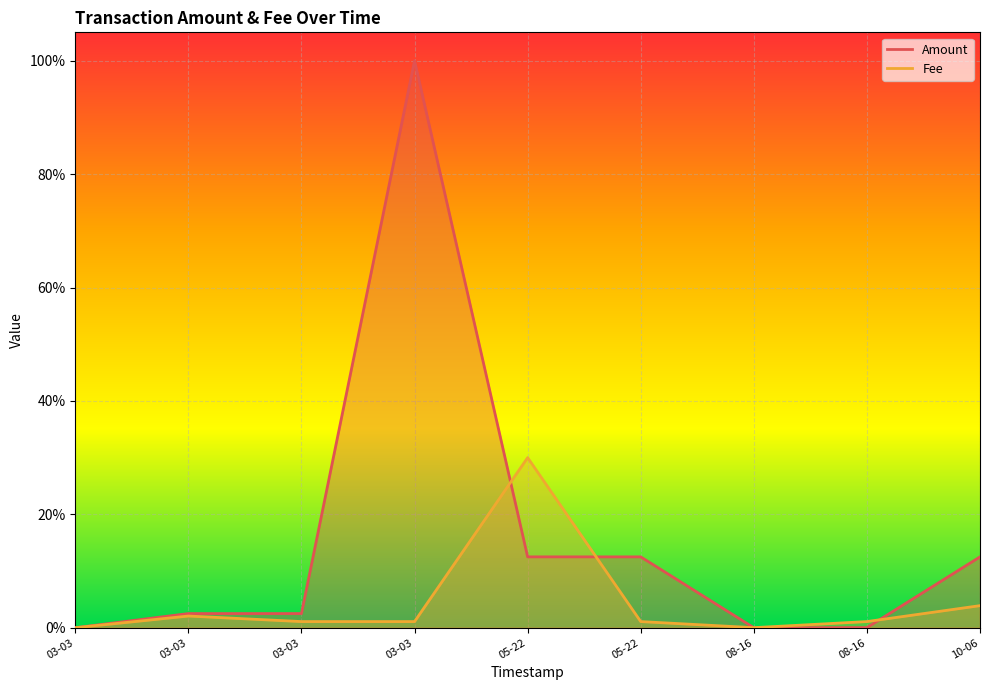

What is the sum of all Amount values?

1.4